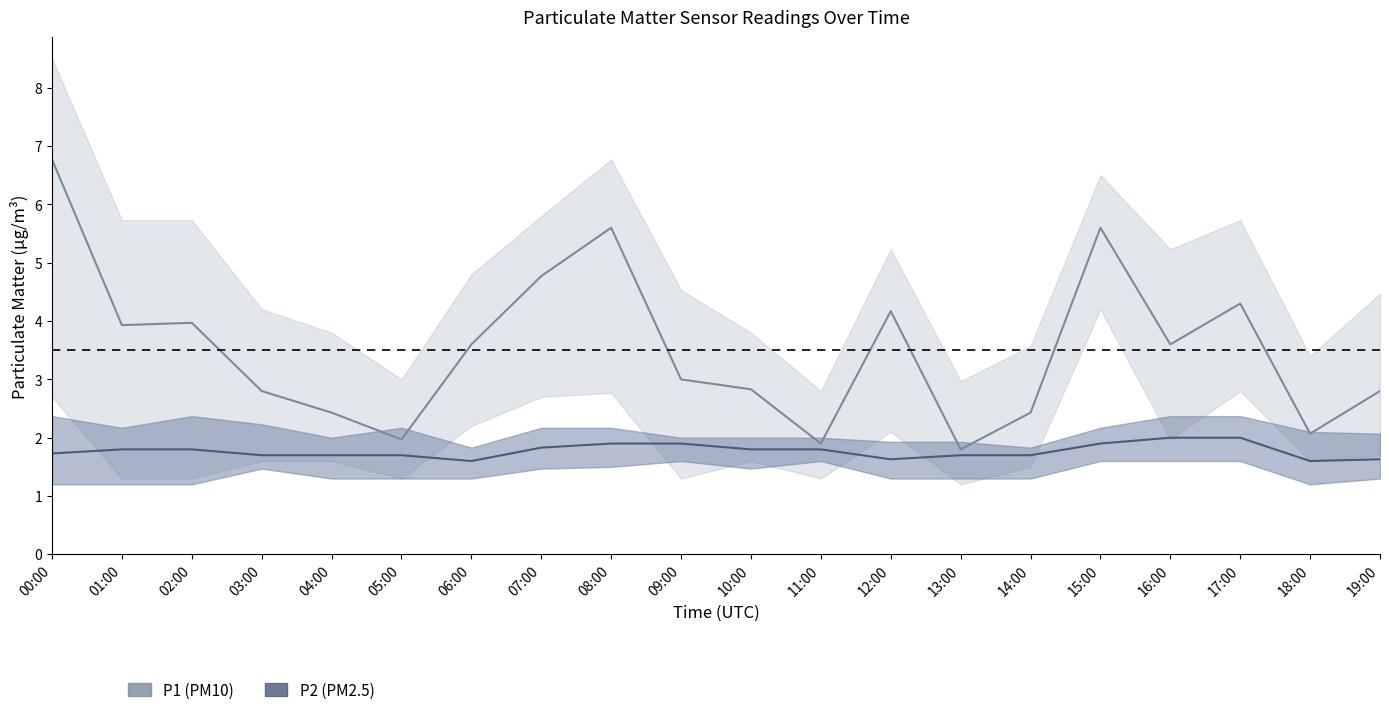

What is the sum of all P1 (PM10) values?

70.3